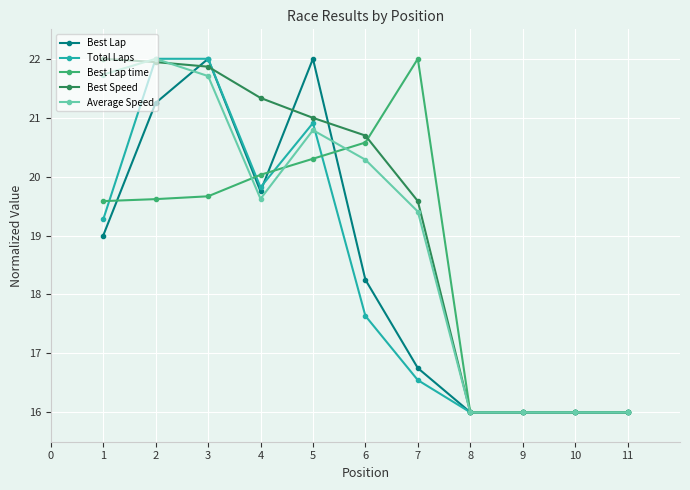

How many lines are shown in the chart?

5